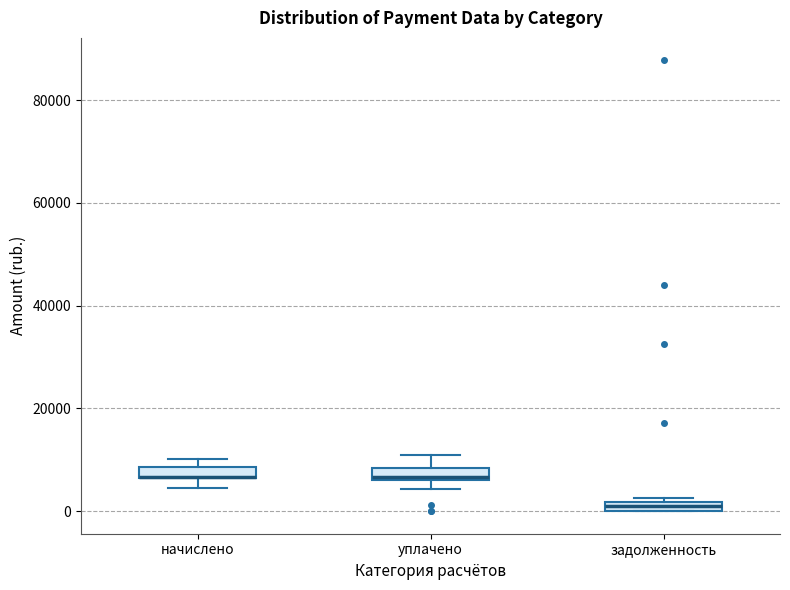

Where does the upper whisker of the box for уплачено end on the y-axis? The values are not printed on the chart, so give them approximately, as read against the axis.

10000